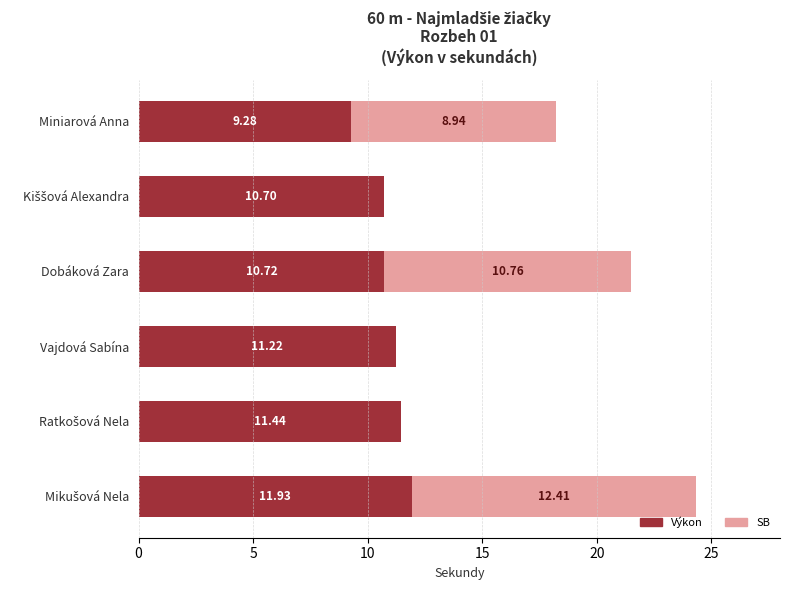

What is the sum of the Výkon values at Vajdová Sabína and Dobáková Zara?

21.9